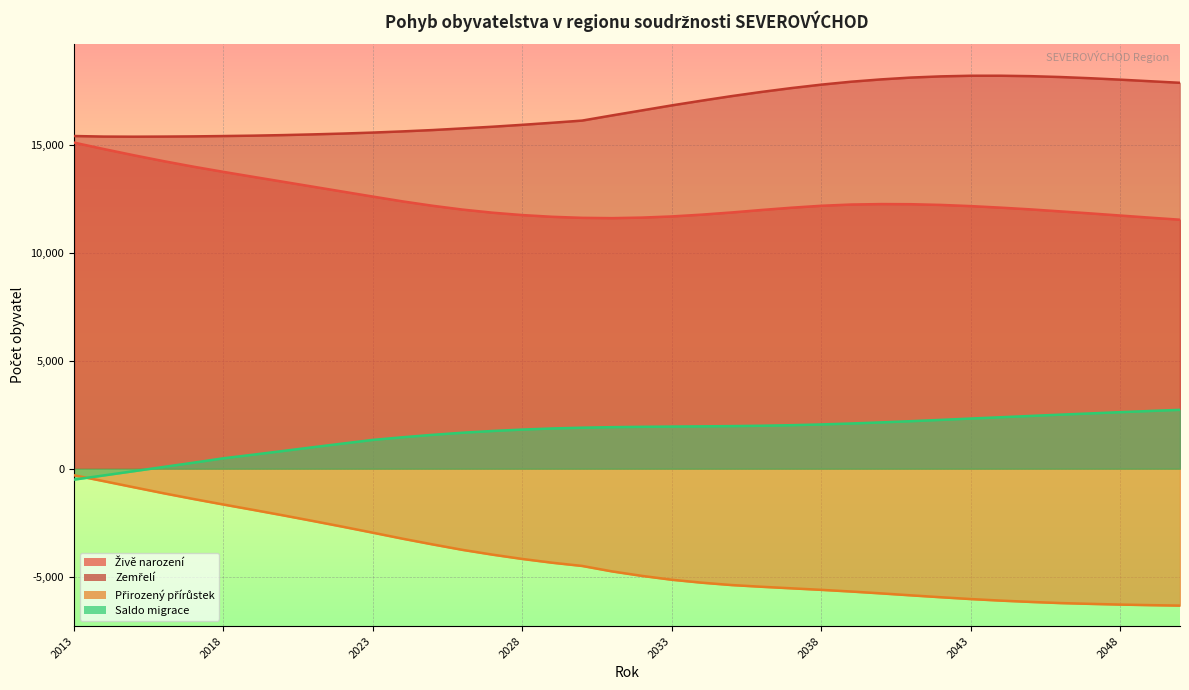

List the series in order of their overall mean, lowest first.

Přirozený přírůstek, Saldo migrace, Živě narození, Zemřelí